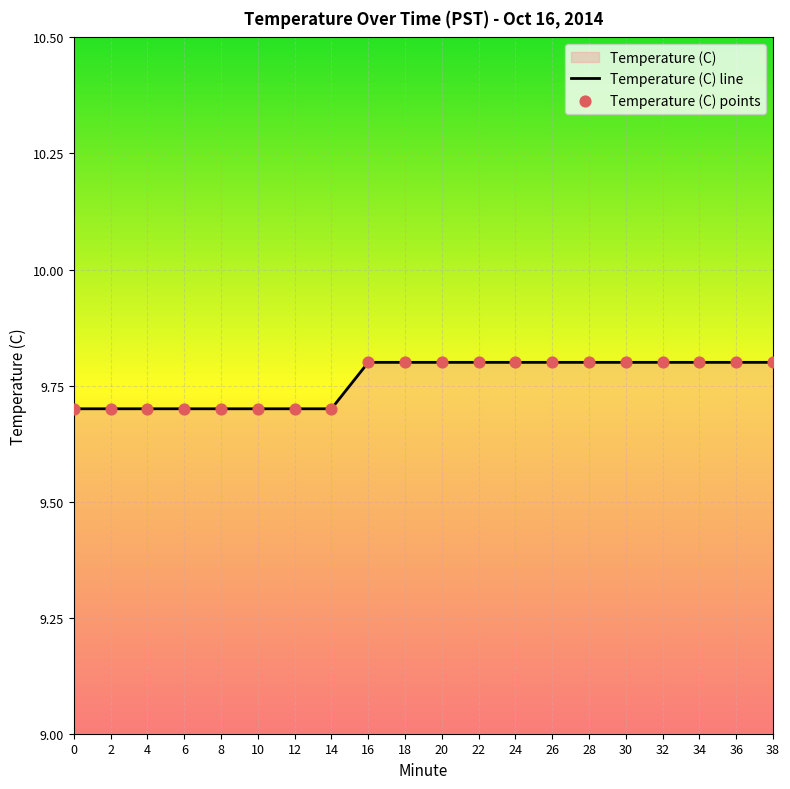

What is the change in value from 10 to 30?

+0.1